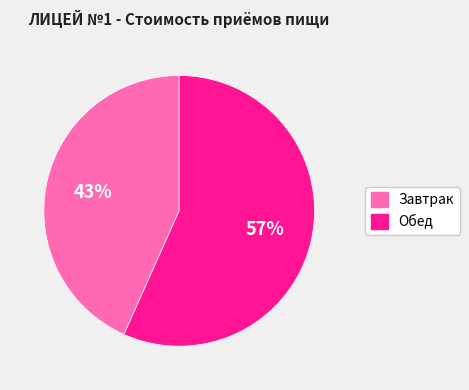

True or false: Завтрак accounts for 29% of the total.

False